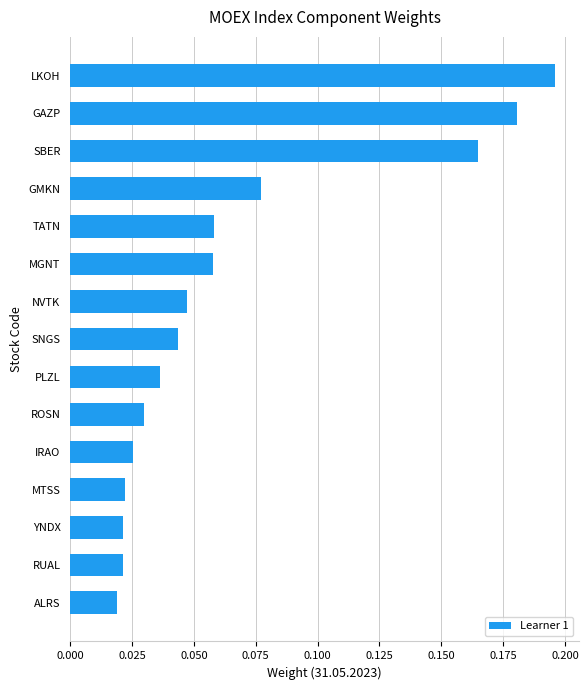

Are the bars grouped side by side (vs. stacked)?

No